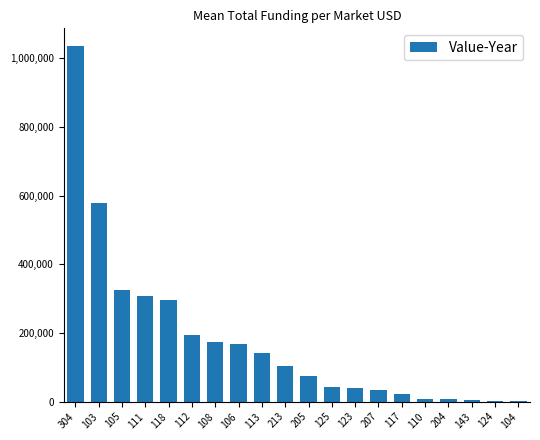

What is the sum of all values?

3559516